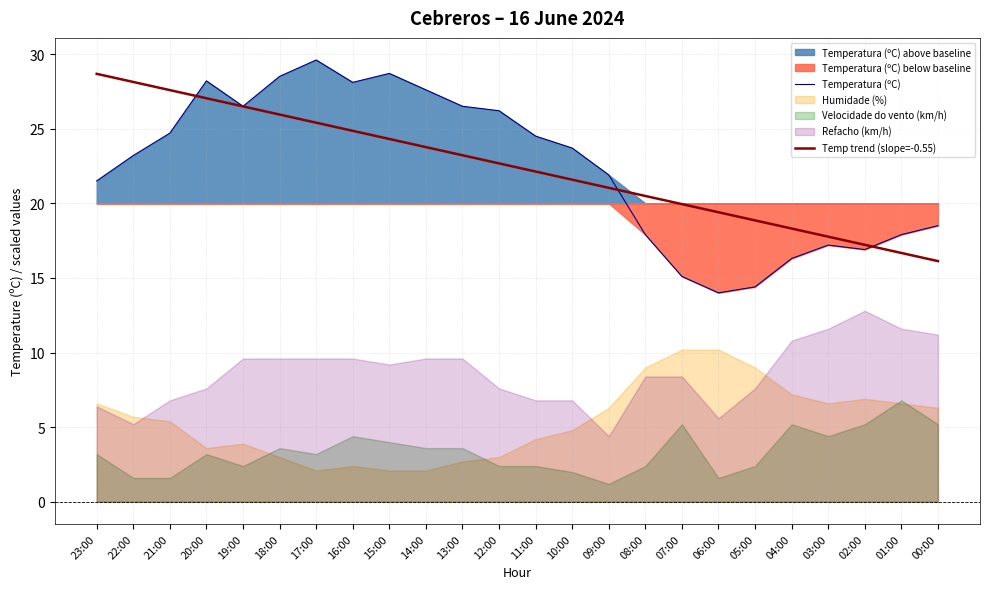

Which category has the highest value in the Temperatura (ºC) series?

17:00